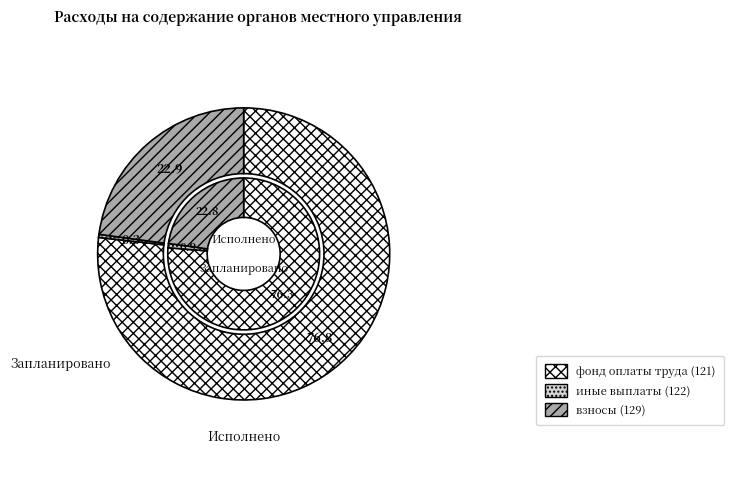

The иные выплаты (122) slice represents 15% of the pie. True or false?

False